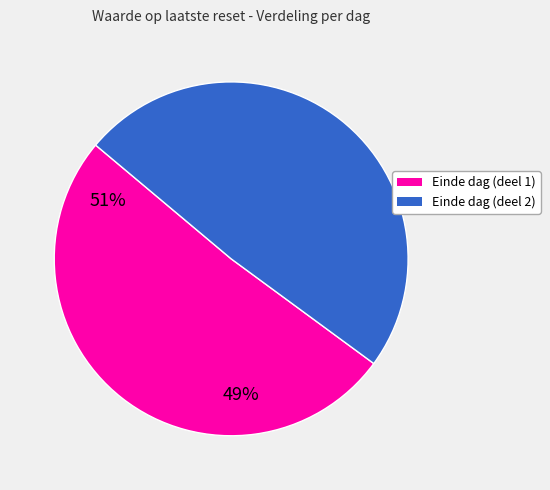

How many segments does this pie chart have?

2